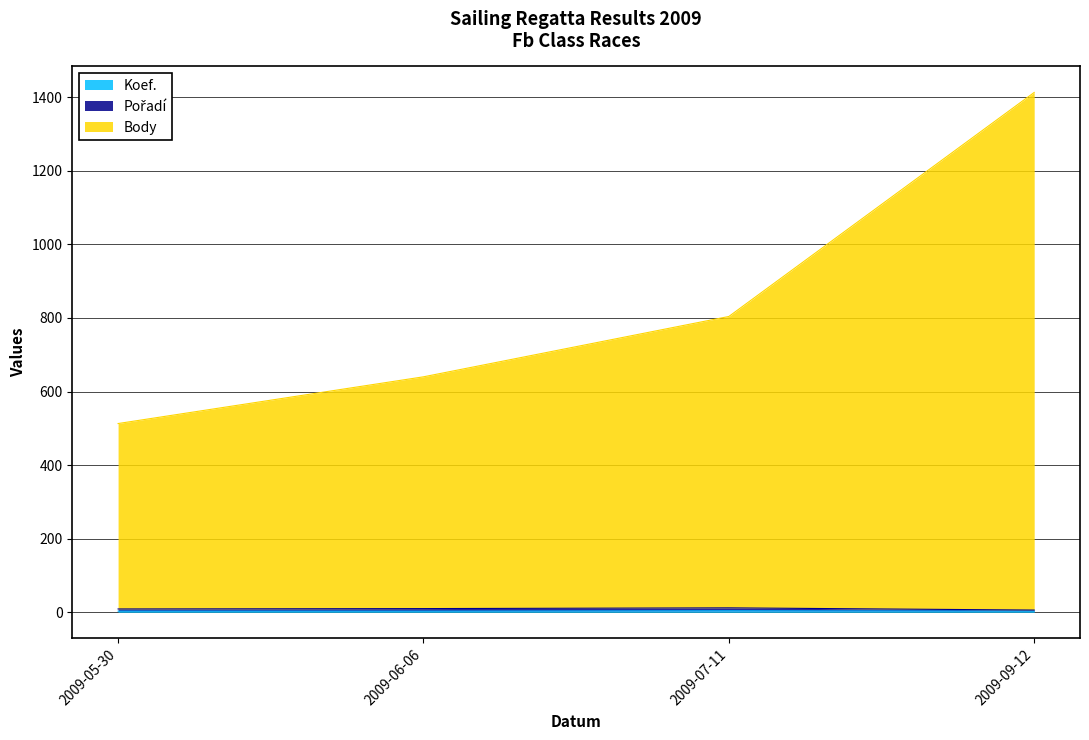

Which series changed the most between 2009-06-06 and 2009-09-12?

Body